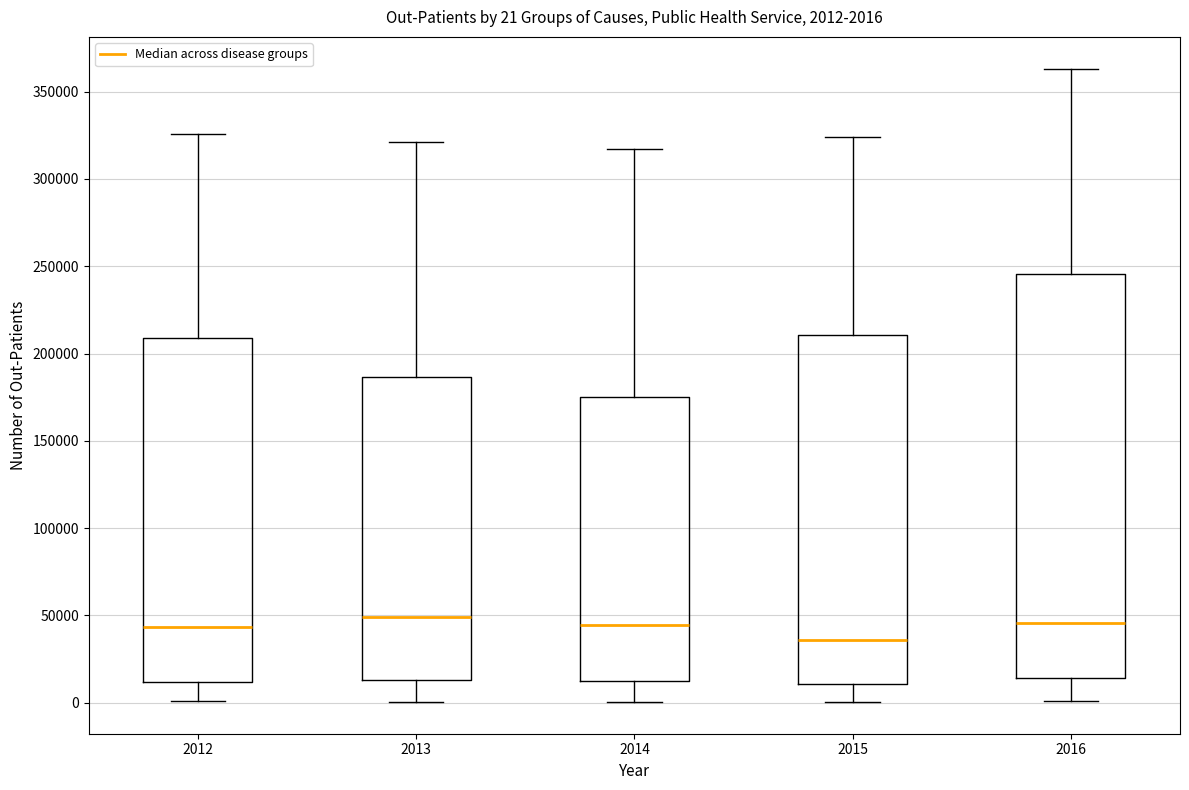

Comparing the boxes themselves (not the whiskers), which one is the tallest?

2016